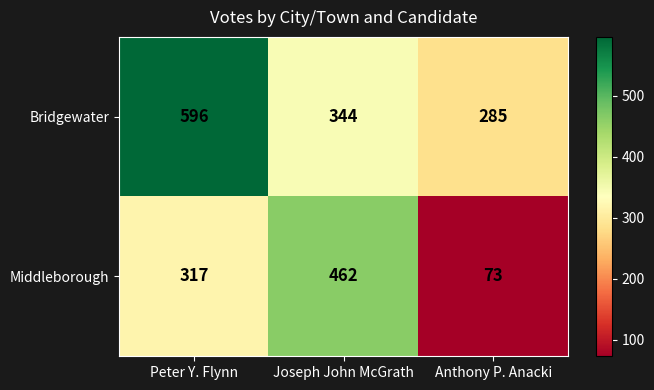

The Middleborough series shows 41 at Anthony P. Anacki. True or false?

False